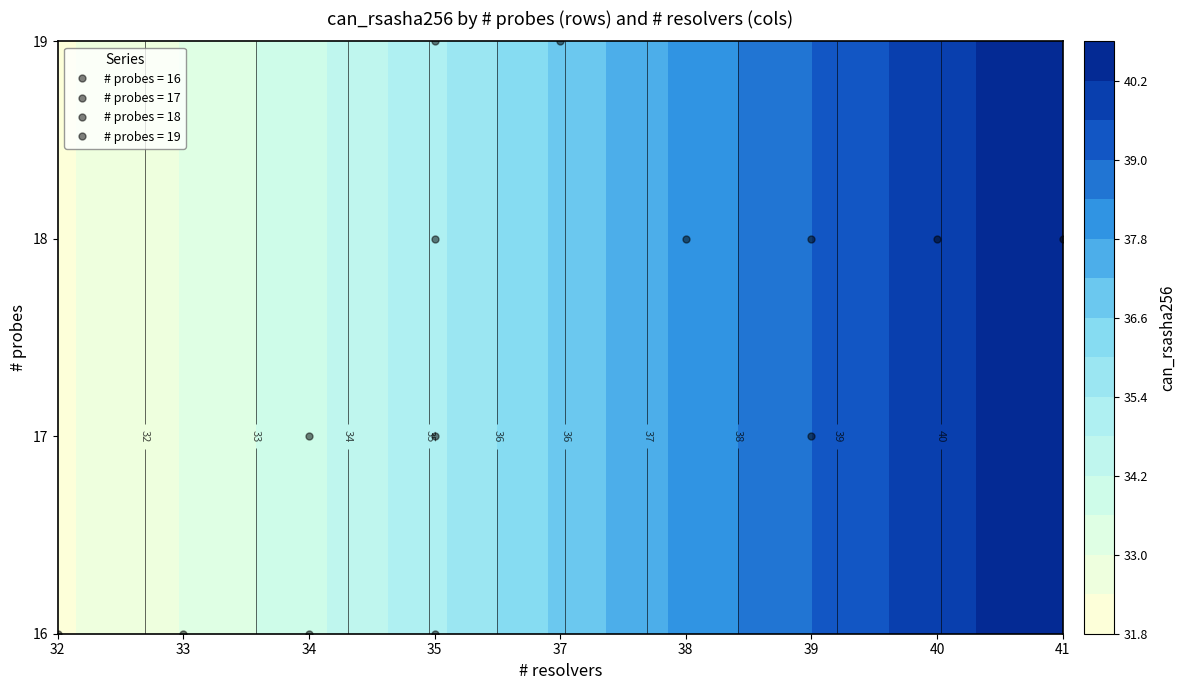

Which label corresponds to the smallest value in the chart?

32